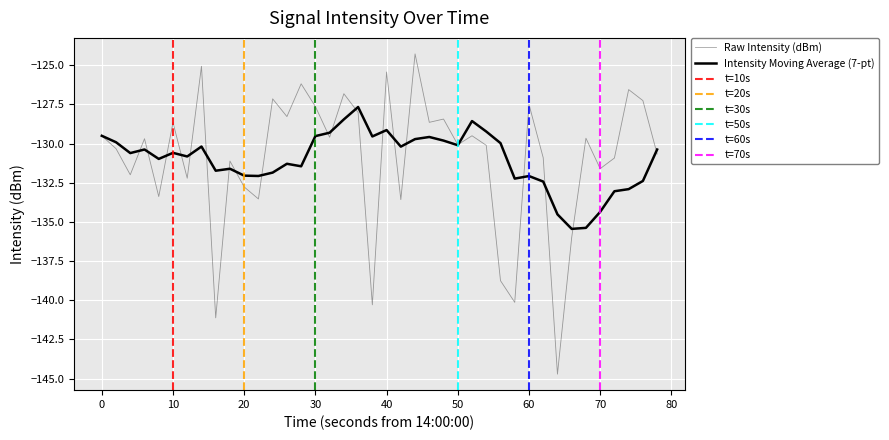

What is the greatest value displayed?

-124.3